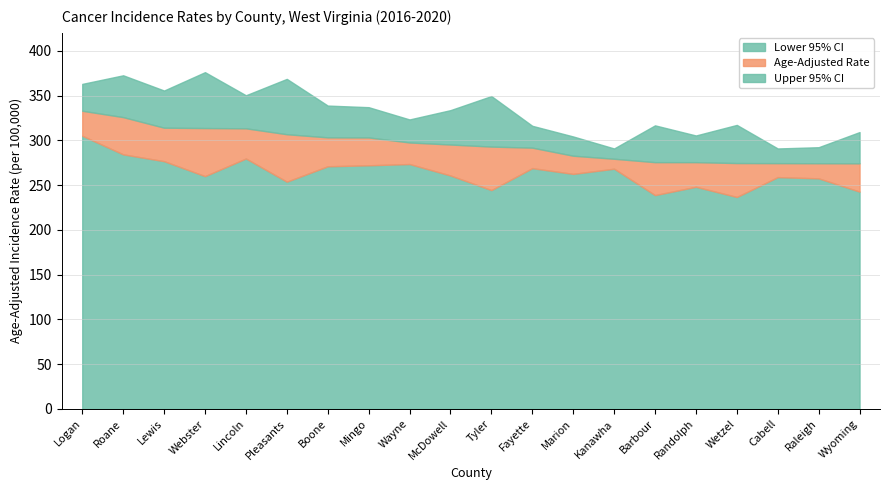

Reading left to right, transcribe all the data shown in this chart.

Lower 95% CI: Logan=305.1	Roane=284.3	Lewis=276.7	Webster=260.0	Lincoln=279.7	Pleasants=253.8	Boone=271.0	Mingo=272.1	Wayne=273.5	McDowell=260.7	Tyler=244.4	Fayette=268.9	Marion=262.5	Kanawha=268.3	Barbour=238.8	Randolph=248.1	Wetzel=236.7	Cabell=258.9	Raleigh=257.5	Wyoming=242.7
Age-Adjusted Rate: Logan=333.0	Roane=325.9	Lewis=314.1	Webster=313.7	Lincoln=313.4	Pleasants=306.8	Boone=303.3	Mingo=303.2	Wayne=297.6	McDowell=295.3	Tyler=293.0	Fayette=291.8	Marion=282.8	Kanawha=279.4	Barbour=275.6	Randolph=275.6	Wetzel=274.6	Cabell=274.5	Raleigh=274.4	Wyoming=274.3
Upper 95% CI: Logan=363.0	Roane=372.6	Lewis=355.6	Webster=376.1	Lincoln=350.3	Pleasants=368.6	Boone=338.8	Mingo=337.0	Wayne=323.3	McDowell=333.7	Tyler=349.4	Fayette=316.2	Marion=304.3	Kanawha=290.9	Barbour=316.7	Randolph=305.4	Wetzel=317.2	Cabell=290.9	Raleigh=292.3	Wyoming=309.2